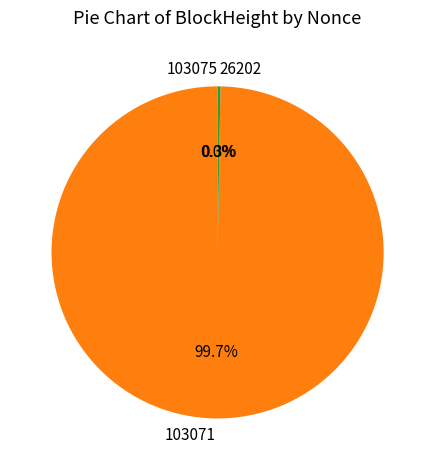

What portion of the pie excludes 103071?

0.3%